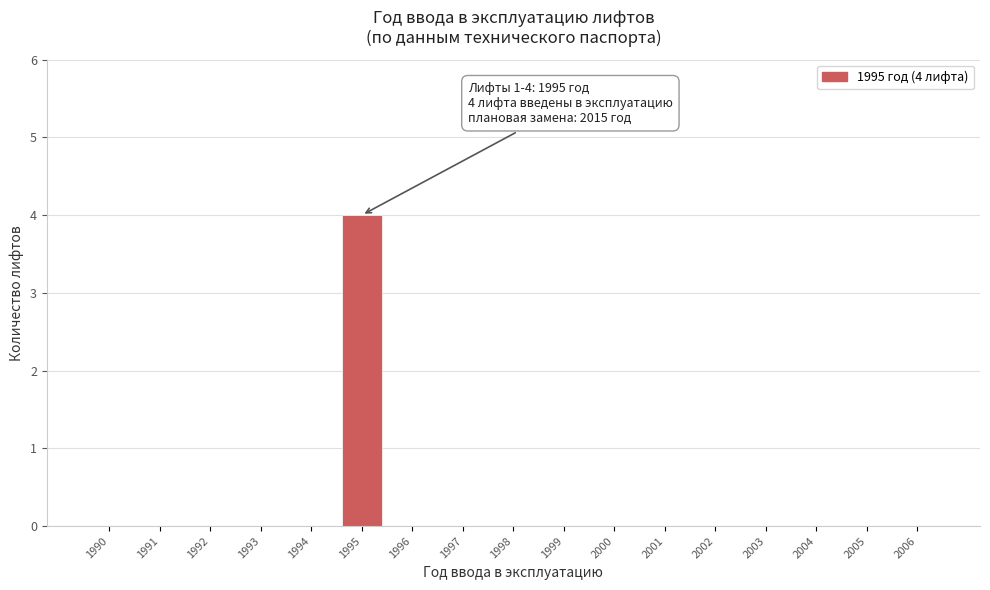

Reading right to left, transcribe all the data shown in this chart.

2006=0	2005=0	2004=0	2003=0	2002=0	2001=0	2000=0	1999=0	1998=0	1997=0	1996=0	1995=4	1994=0	1993=0	1992=0	1991=0	1990=0